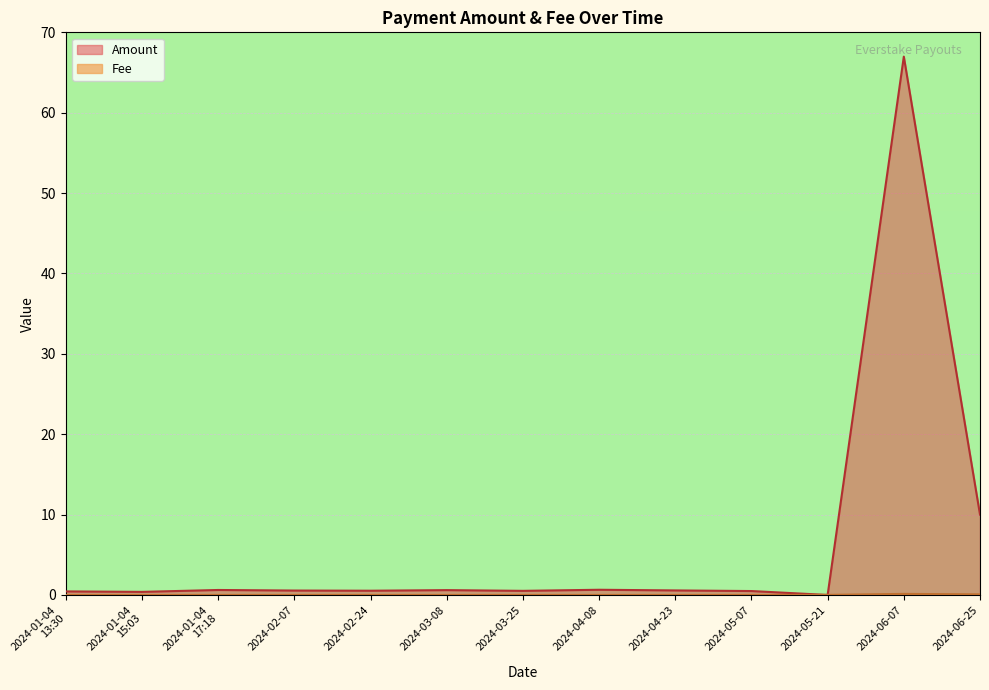

Which series has the largest total across all categories?

Amount